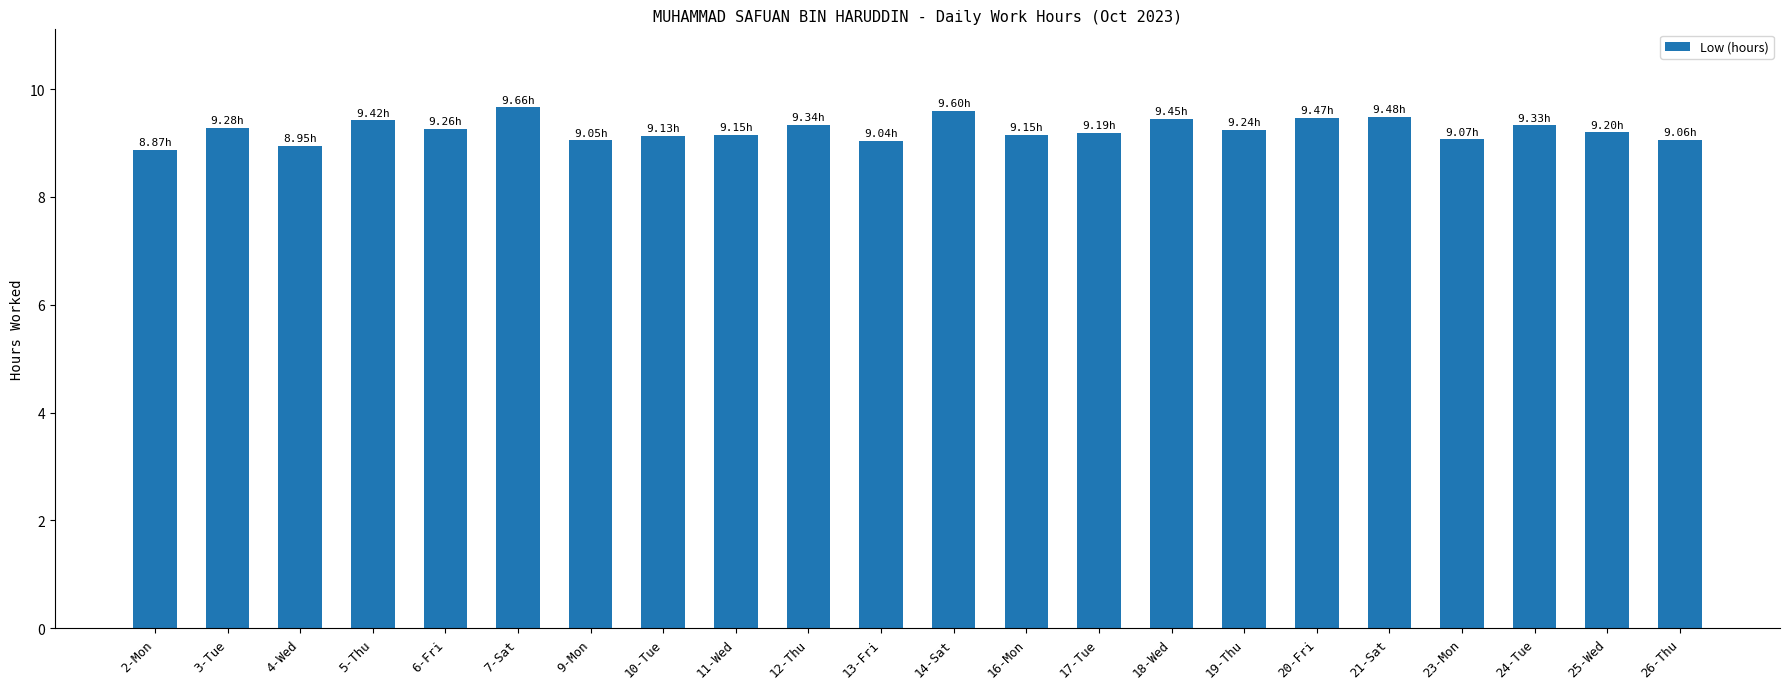

The value at 9-Mon is 9.1. True or false?

True